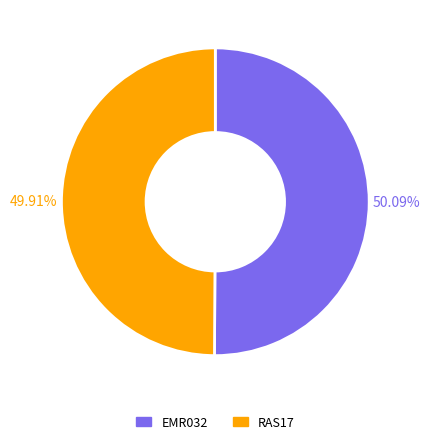

Does any single category account for the majority?

Yes